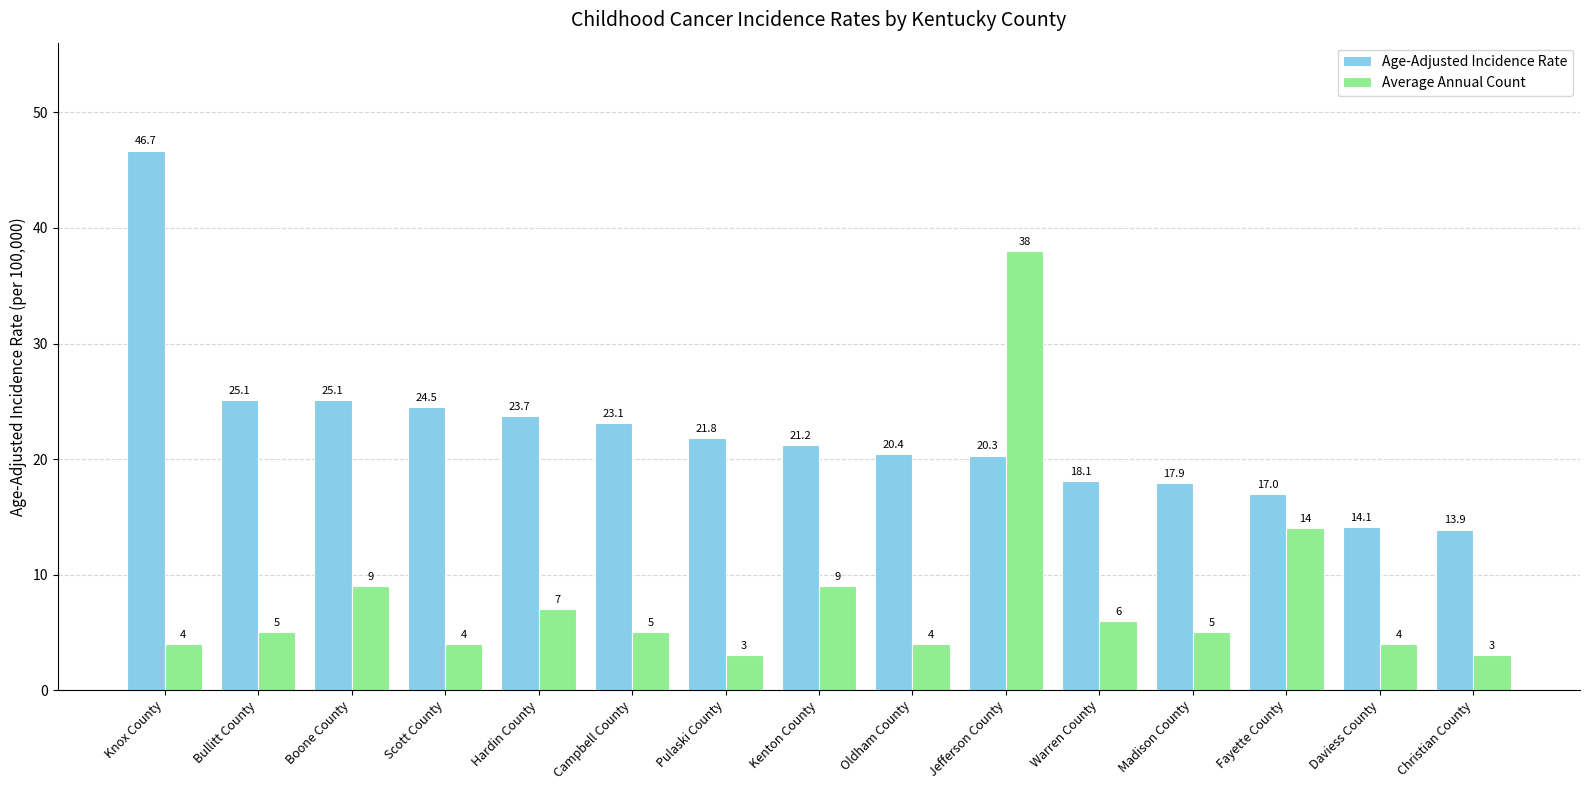

What is the minimum value shown in the chart?

3.0